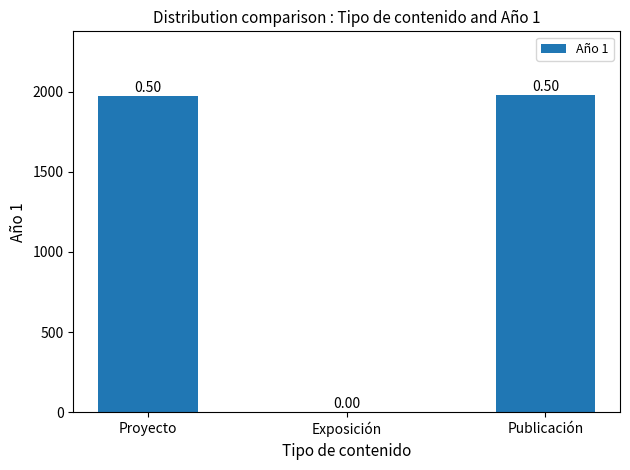

The value at Publicación is 1981.0. True or false?

True